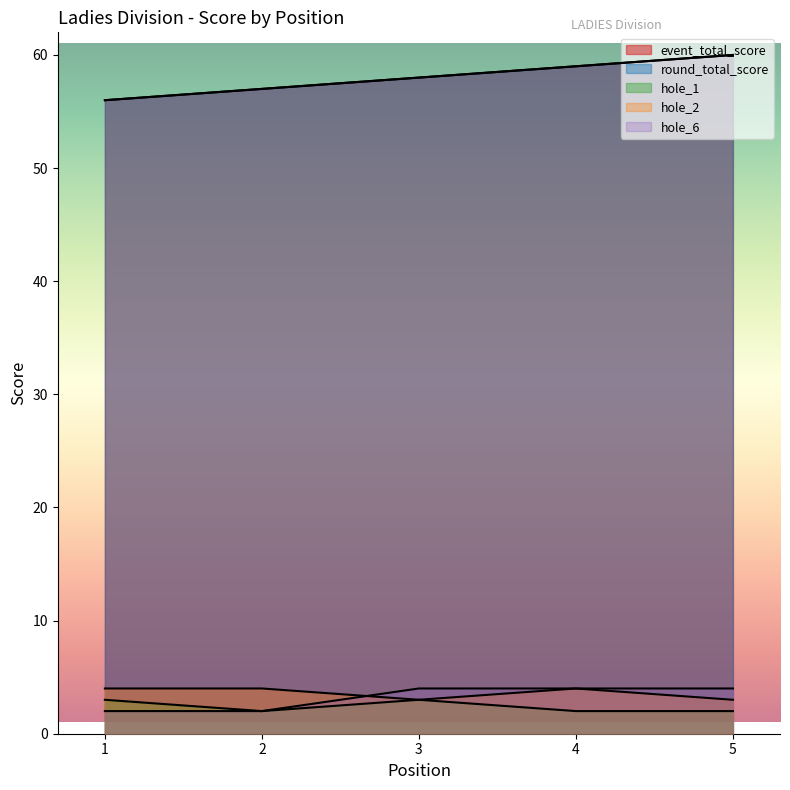

List the labels in order of hole_6 value, largest first.

3, 4, 5, 1, 2